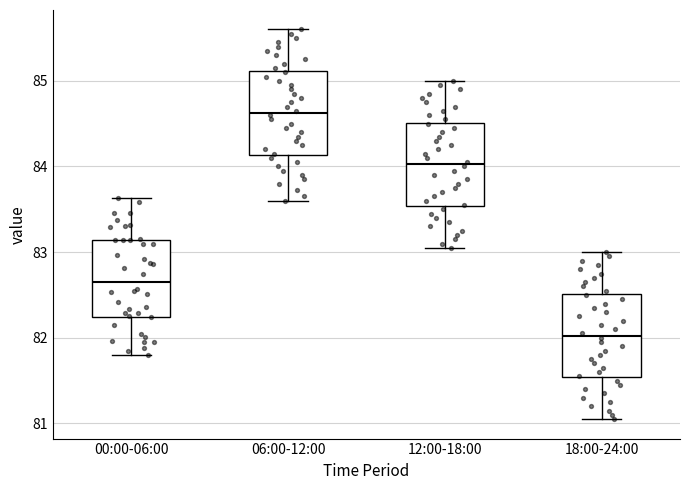

Reading left to right, transcribe this box plot: for each box, give where its median line is, the range the box spans, and where its two whiskers end, as read against the y-axis. The values are not printed on the chart, so give them approximately, as read against the axis.

00:00-06:00: median 82.7, box 82.2 to 83.1, whiskers 81.8 to 83.6
06:00-12:00: median 84.6, box 84.1 to 85.1, whiskers 83.6 to 85.6
12:00-18:00: median 84.0, box 83.5 to 84.5, whiskers 83.1 to 85.0
18:00-24:00: median 82.0, box 81.5 to 82.5, whiskers 81.1 to 83.0